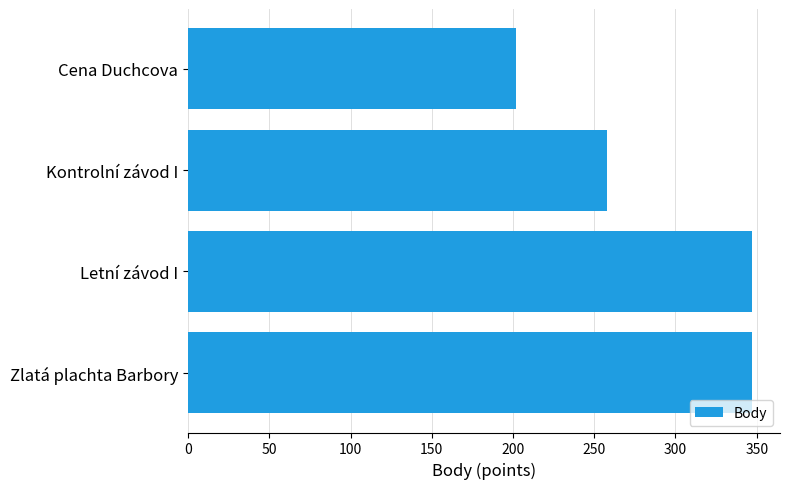

The value at Kontrolní závod I is 258. True or false?

True